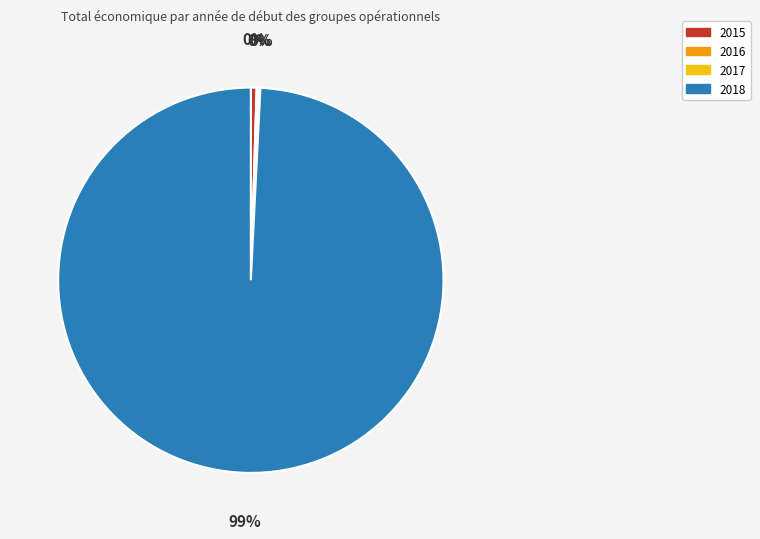

Is there a majority slice in this chart?

Yes